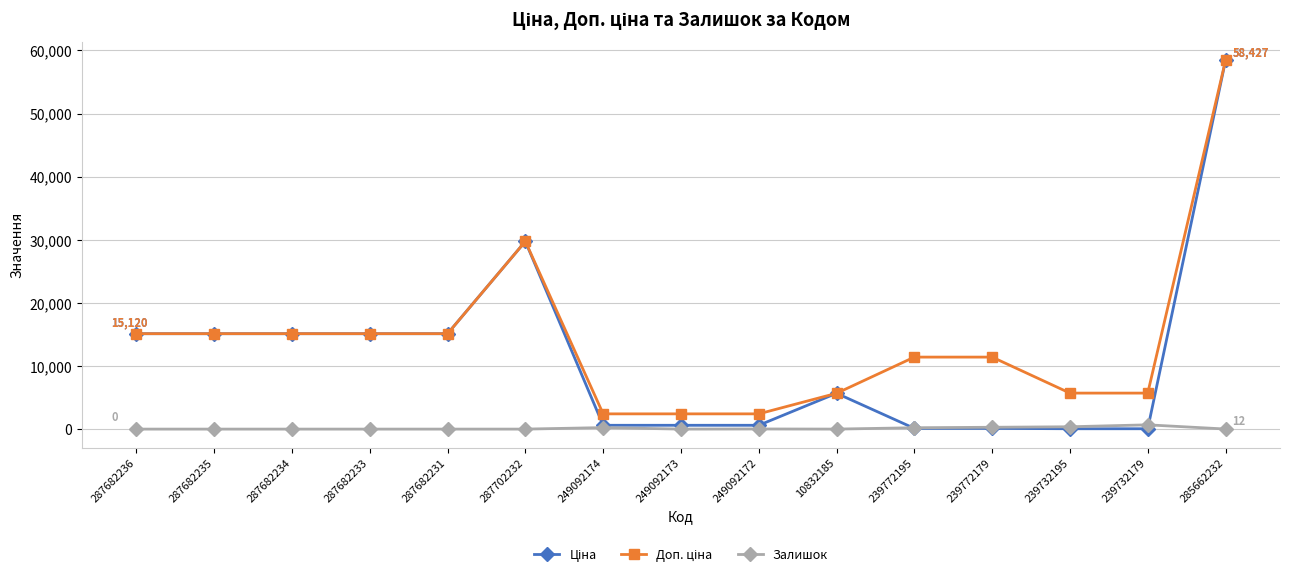

Where does the Залишок series first go above 1?

249092174